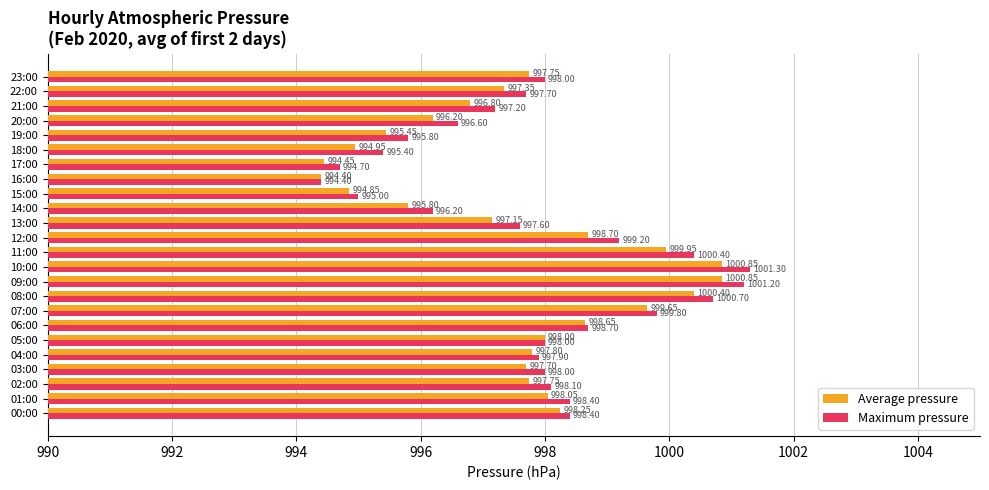

Rank the series by their maximum value, from highest to lowest.

Maximum pressure, Average pressure